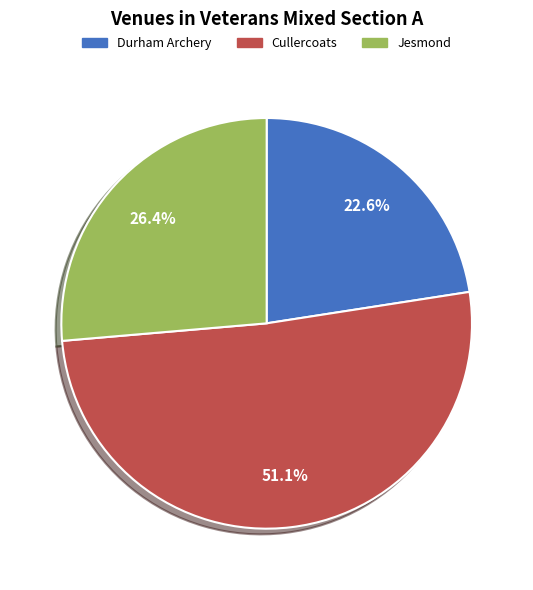

What percentage is the Durham Archery slice, to the nearest percent?

23%